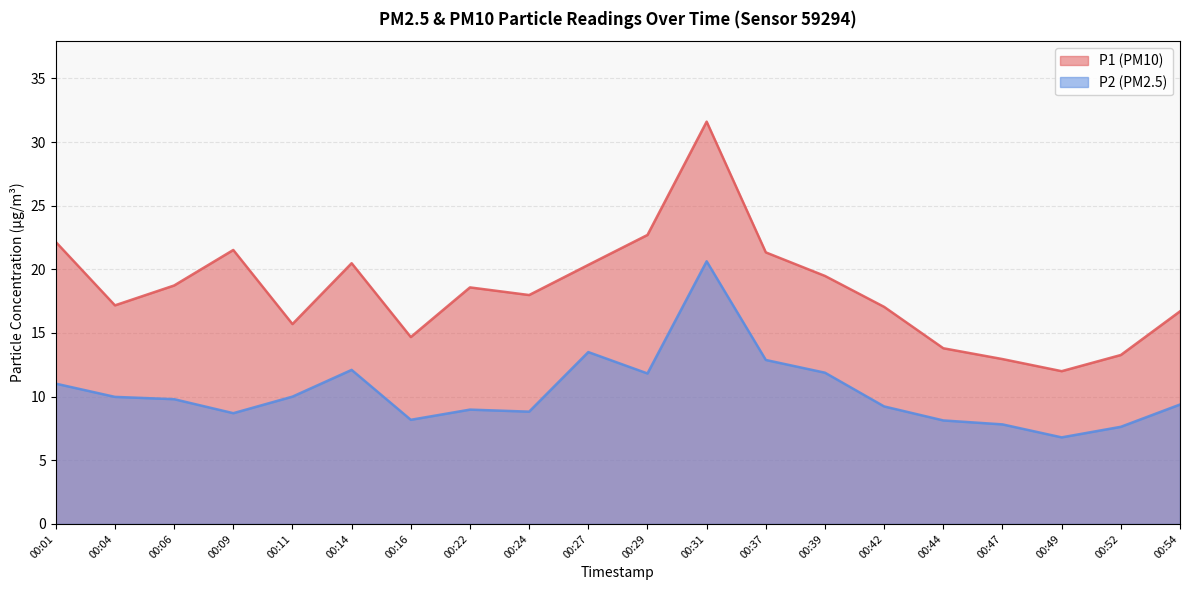

At 00:52, list the series in order from smallest to largest.

P2 (PM2.5), P1 (PM10)